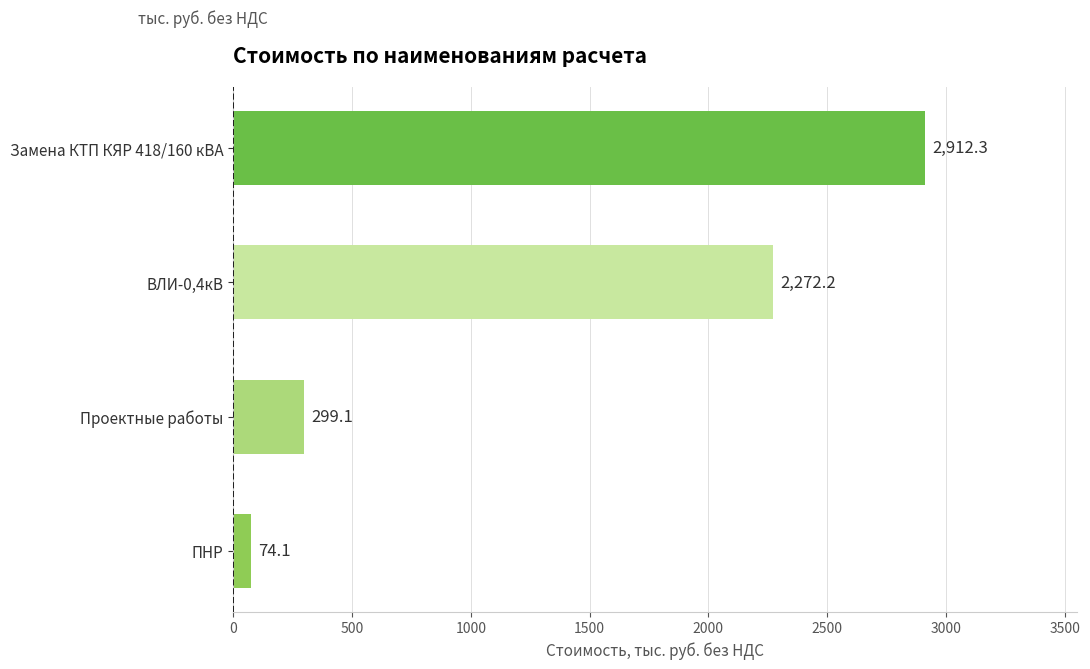

Which has a higher value, ПНР or Замена КТП КЯР 418/160 кВА?

Замена КТП КЯР 418/160 кВА